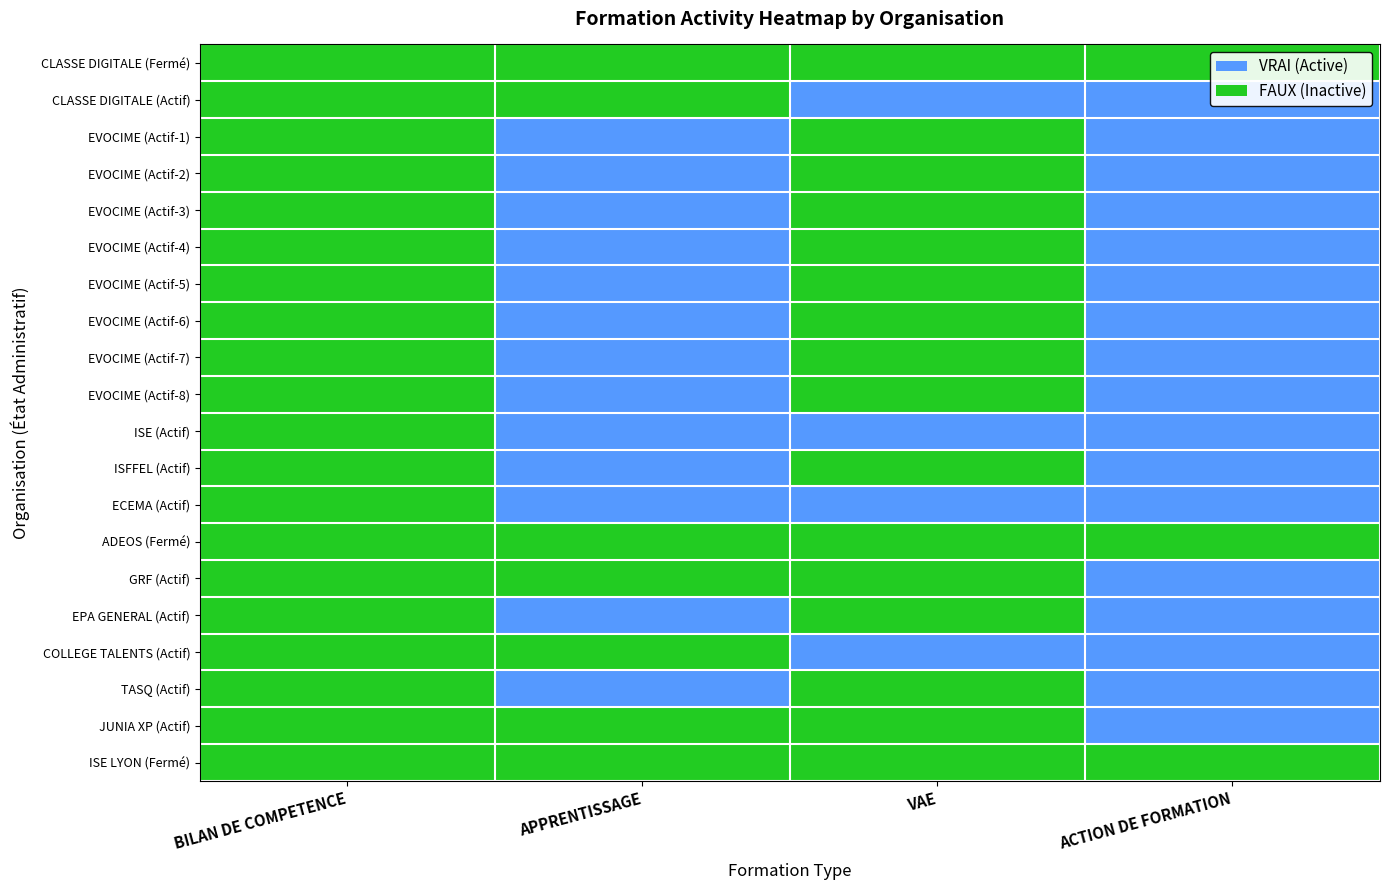

What is the difference between the highest and lowest values at APPRENTISSAGE?

1